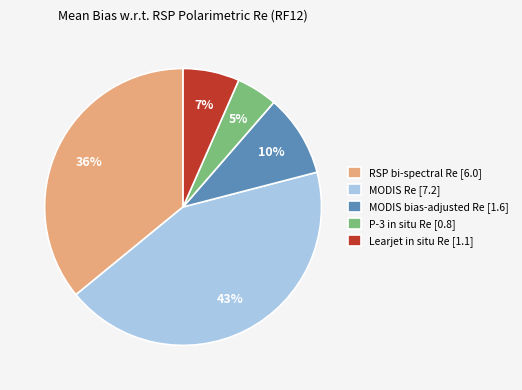

To the nearest percent, what portion does P-3 in situ Re represent?

5%